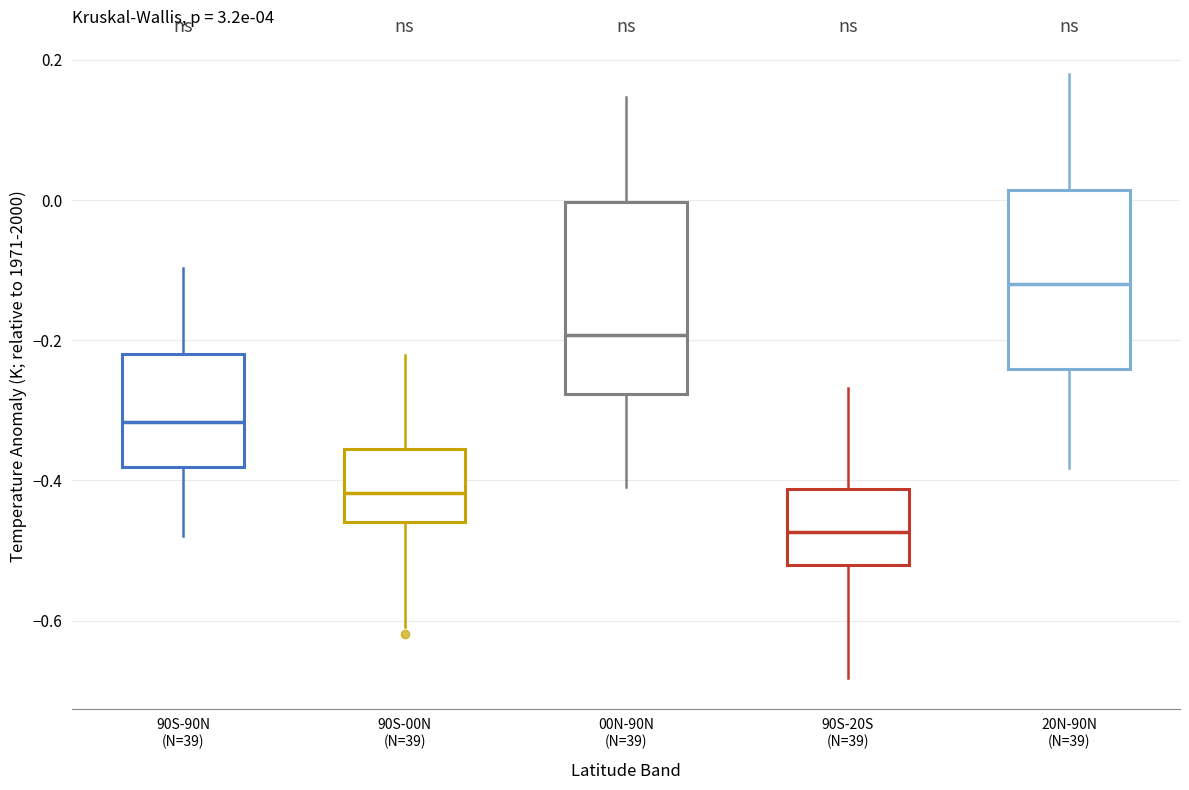

Reading left to right, transcribe this box plot: for each box, give where its median line is, the range the box spans, and where its two whiskers end, as read against the y-axis. The values are not printed on the chart, so give them approximately, as read against the axis.

90S-90N (N=39): median -0.32, box -0.38 to -0.22, whiskers -0.48 to -0.10
90S-00N (N=39): median -0.42, box -0.46 to -0.36, whiskers -0.60 to -0.22
00N-90N (N=39): median -0.20, box -0.28 to 0.00, whiskers -0.42 to 0.14
90S-20S (N=39): median -0.48, box -0.52 to -0.42, whiskers -0.68 to -0.26
20N-90N (N=39): median -0.12, box -0.24 to 0.02, whiskers -0.38 to 0.18